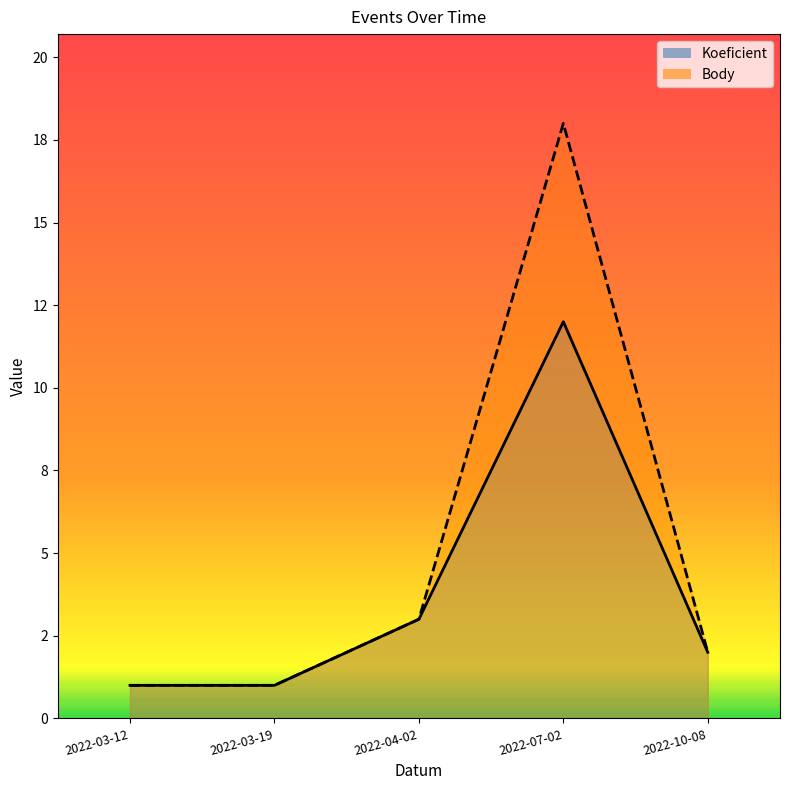

Reading left to right, list all the values displayed in this chart.

Koeficient: 2022-03-12=1	2022-03-19=1	2022-04-02=3	2022-07-02=12	2022-10-08=2
Body: 2022-03-12=1	2022-03-19=1	2022-04-02=3	2022-07-02=18	2022-10-08=2